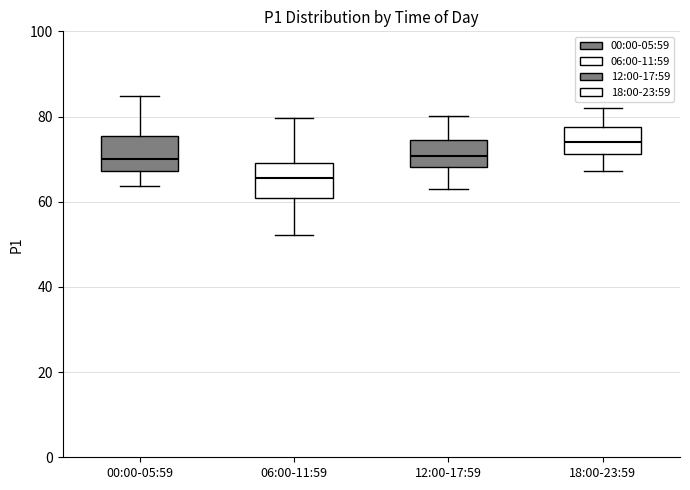

Reading left to right, read every box against the y-axis: the position of its median line, the range the box covers, and the ends of its whiskers. The values are not printed on the chart, so give them approximately, as read against the axis.

00:00-05:59: median 70, box 68 to 76, whiskers 64 to 84
06:00-11:59: median 66, box 60 to 70, whiskers 52 to 80
12:00-17:59: median 70, box 68 to 74, whiskers 64 to 80
18:00-23:59: median 74, box 72 to 78, whiskers 68 to 82